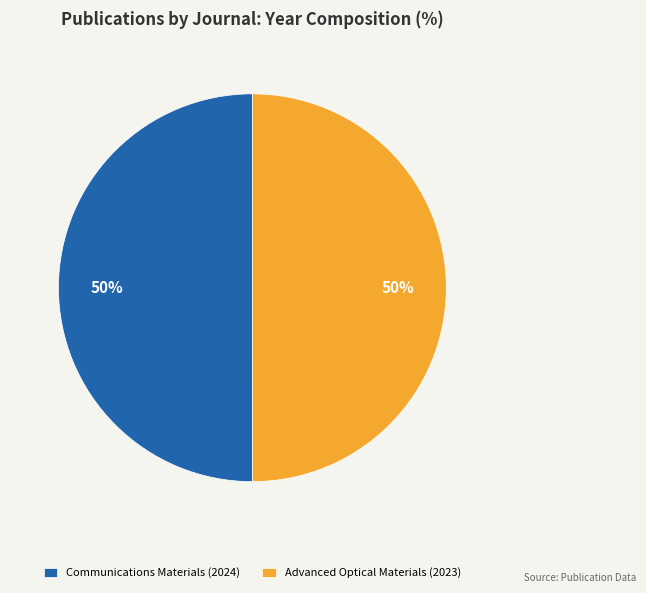

To the nearest percent, what percentage of the pie is Advanced Optical Materials (2023)?

50%